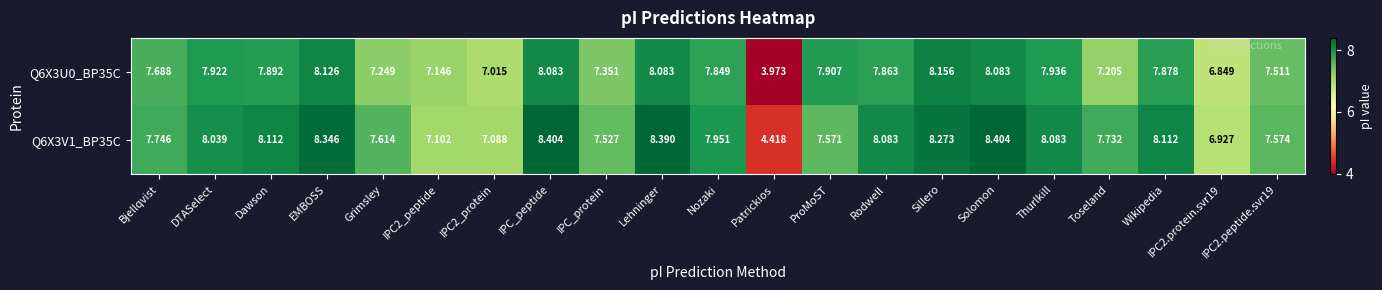

Rank the series by their average value, from lowest to highest.

Q6X3U0_BP35C, Q6X3V1_BP35C